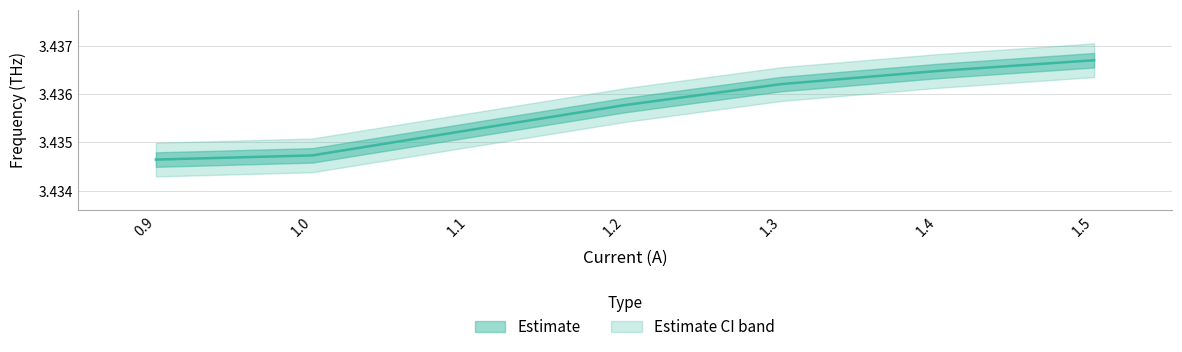

The value at 1.5 is 2.3. True or false?

False